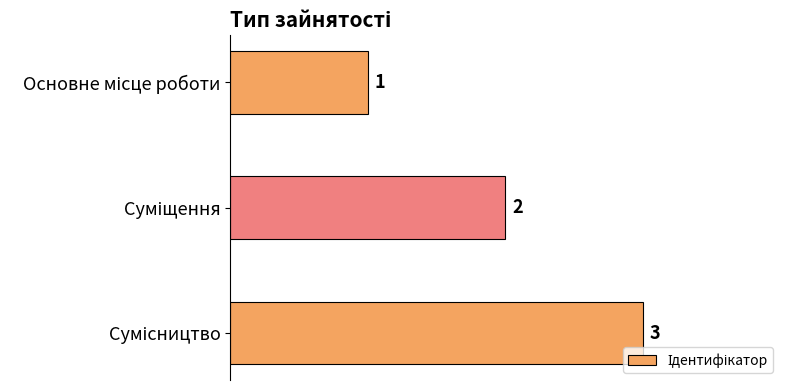

What is the sum of all values?

6